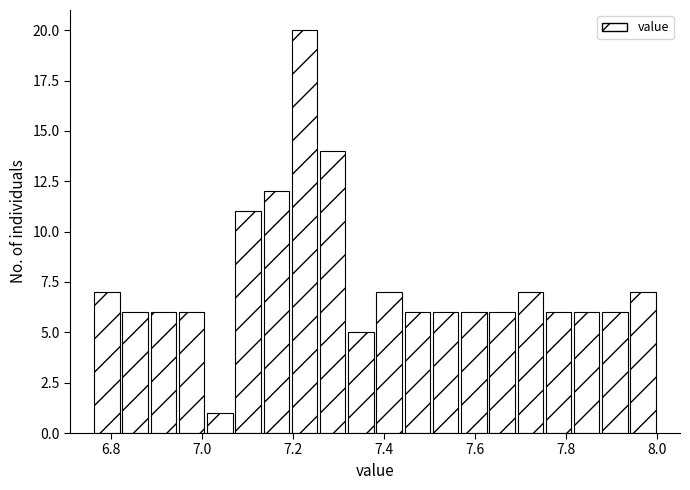

Read against the x-axis, roughly where is the centre of the tallest bar?

7.22